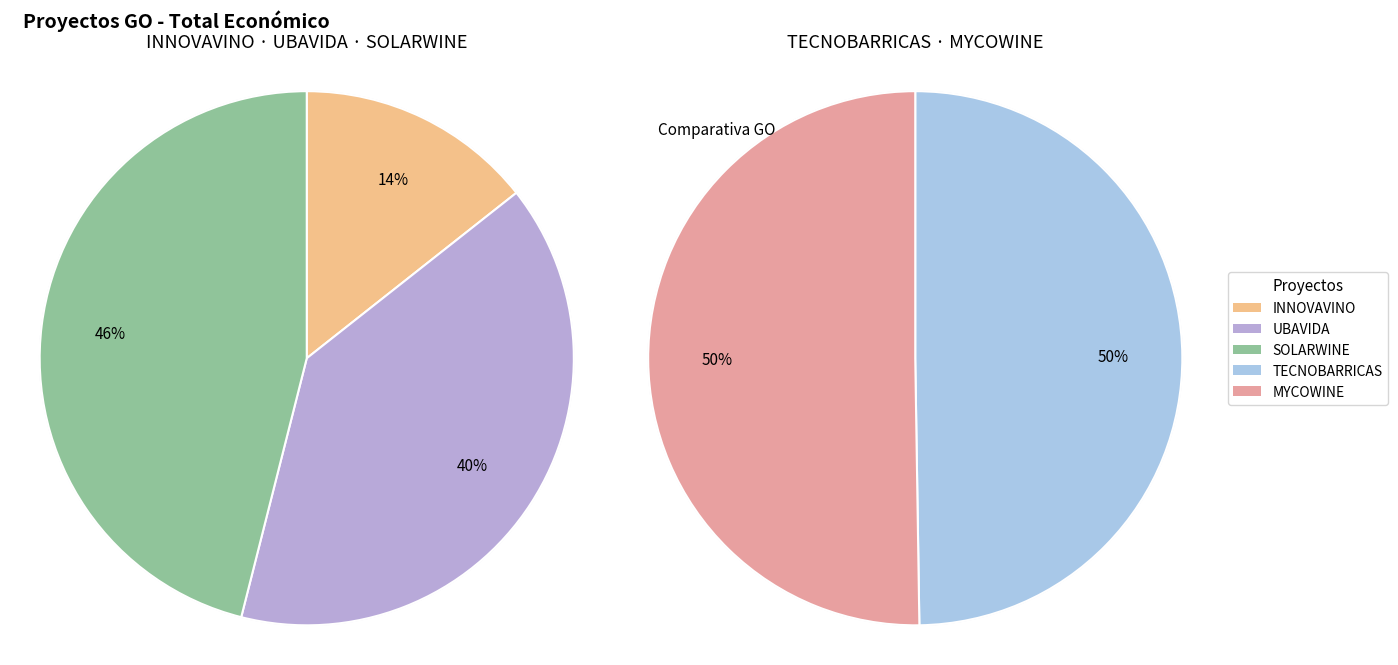

Which slice is the largest?

SOLARWINE